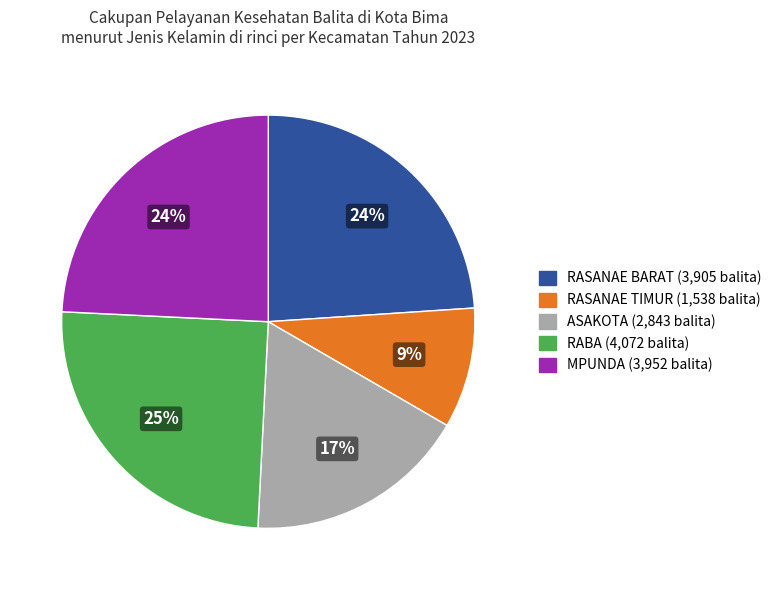

What is the smallest slice in the pie chart?

RASANAE TIMUR